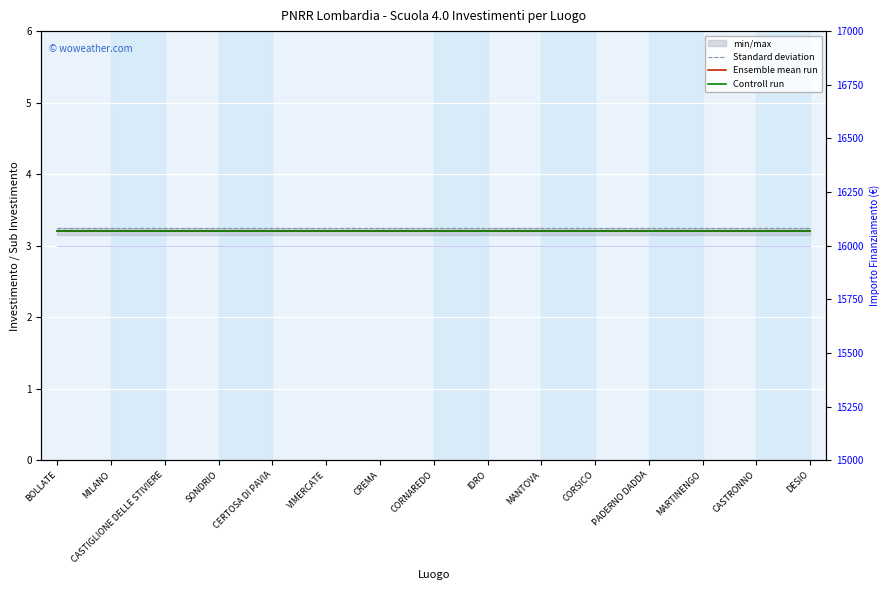

Reading right to left, what are all the values shown in this chart?

Standard deviation: 3.2	3.2	3.2	3.2	3.2	3.2	3.2	3.2	3.2	3.2	3.2	3.2	3.2	3.2	3.2
Ensemble mean run: 3.2	3.2	3.2	3.2	3.2	3.2	3.2	3.2	3.2	3.2	3.2	3.2	3.2	3.2	3.2
Controll run: 3.2	3.2	3.2	3.2	3.2	3.2	3.2	3.2	3.2	3.2	3.2	3.2	3.2	3.2	3.2